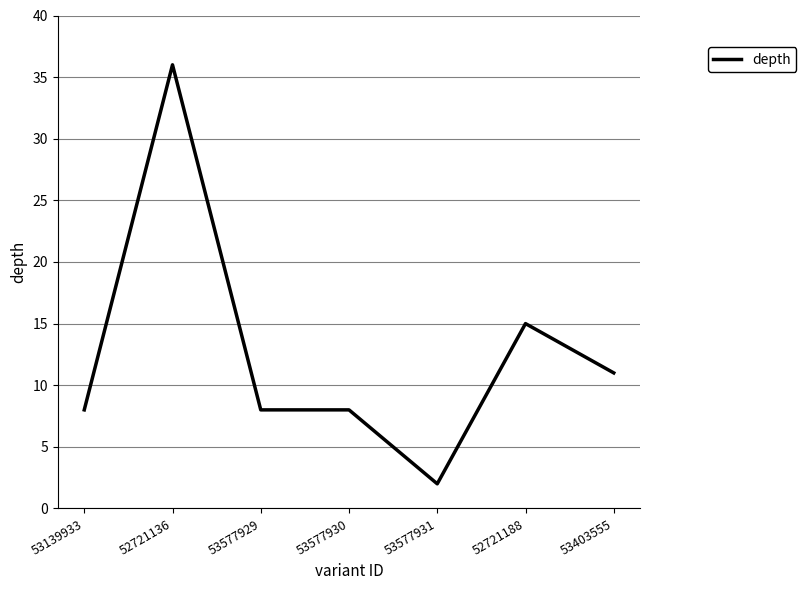

What is the change in value from 53577931 to 53403555?

+9